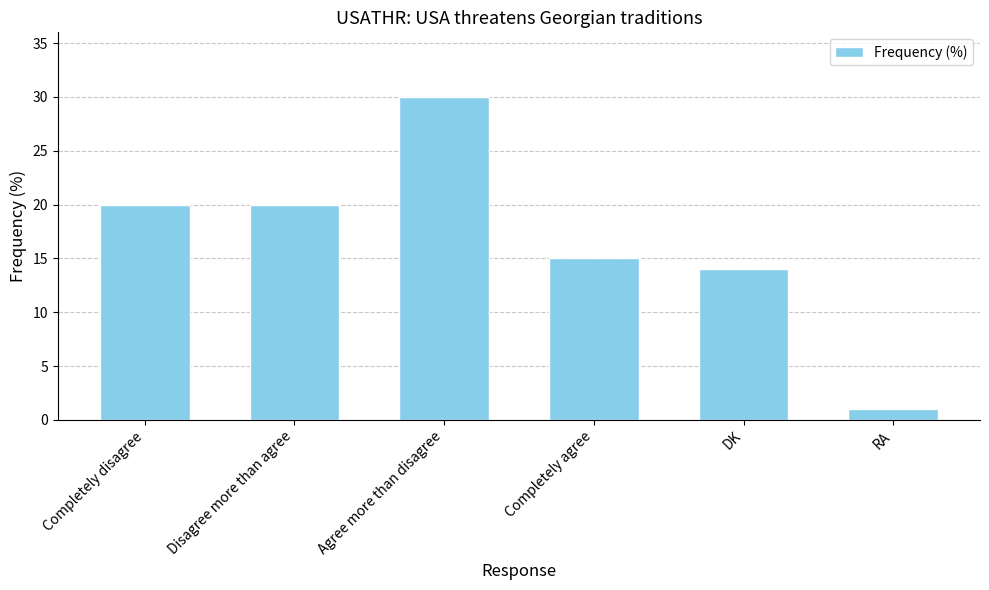

What is the difference between the maximum and minimum values?

29